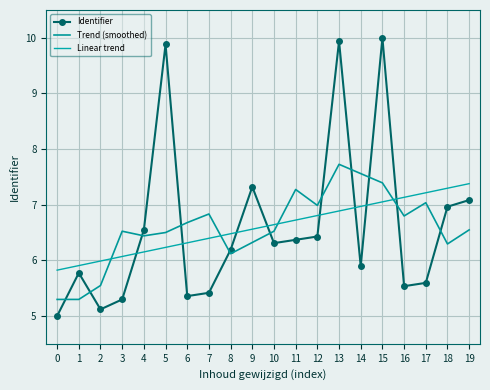

Between which two adjacent categories do Trend (smoothed) and Linear trend first intersect?

2 and 3